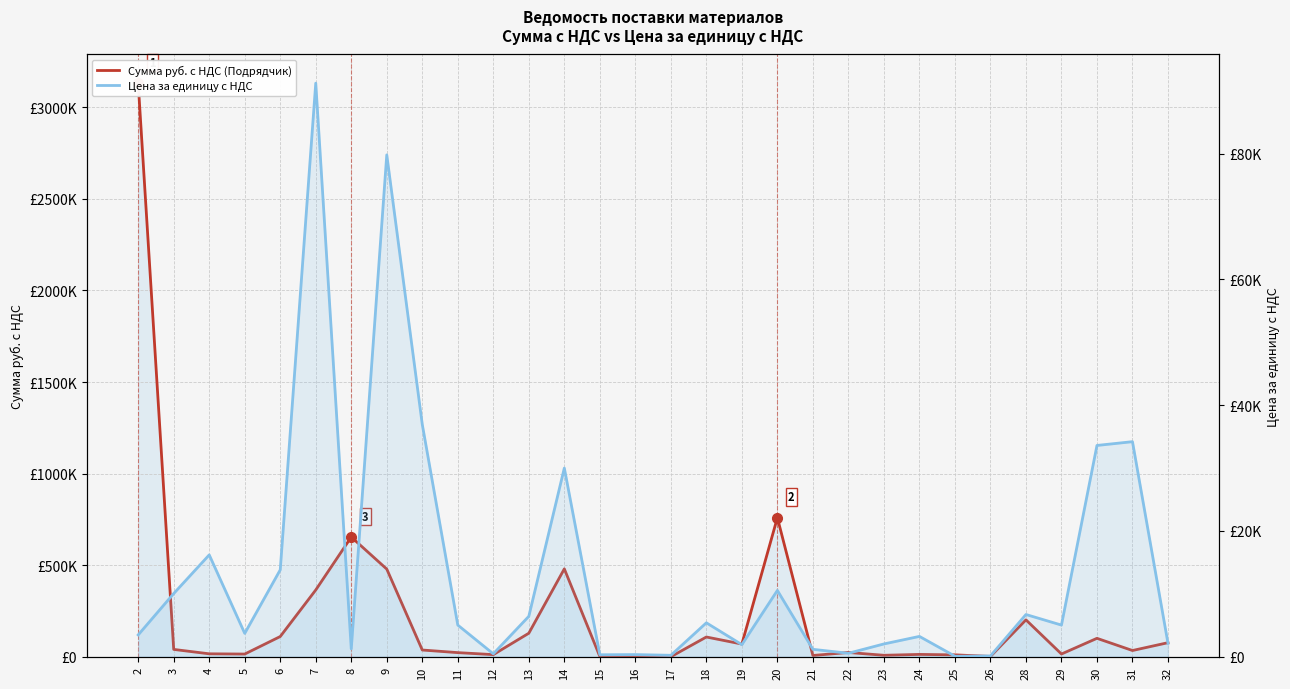

Reading right to left, extract all data points from this chart.

Сумма руб. с НДС (Подрядчик): 76982.4	34200.0	100800.0	15120.0	201600.0	1990.6	10428.0	12960.0	8160.0	23486.4	7106.4	759456.0	69508.8	108000.0	234.0	5568.0	1602.0	480000.0	128640.0	11730.0	22680.0	36936.0	478800.0	653940.0	364800.0	110592.0	14880.0	16200.0	40224.0	3132000.0
Цена за единицу с НДС: 2138.4	34200.0	33600.0	5040.0	6720.0	132.0	94.8	3240.0	2040.0	559.2	1184.4	10548.0	1930.8	5400.0	234.0	348.0	320.4	30000.0	6432.0	469.2	5040.0	36936.0	79800.0	1260.0	91200.0	13824.0	3720.0	16200.0	10056.0	3480.0